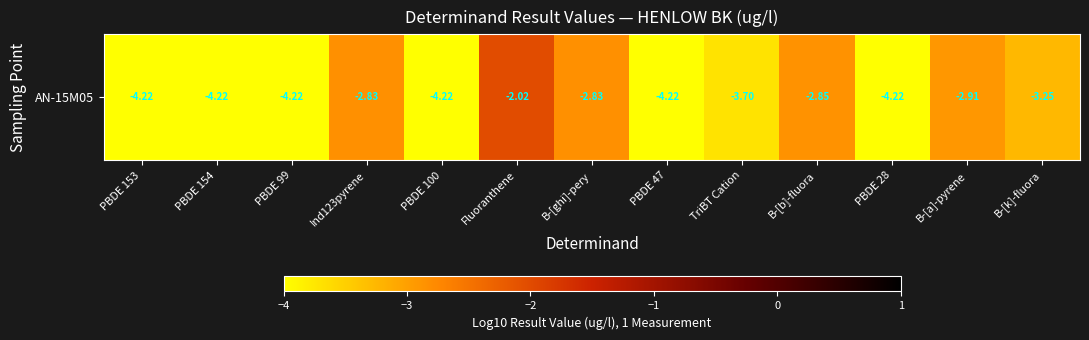

The value at PBDE 100 is -5.8. True or false?

False